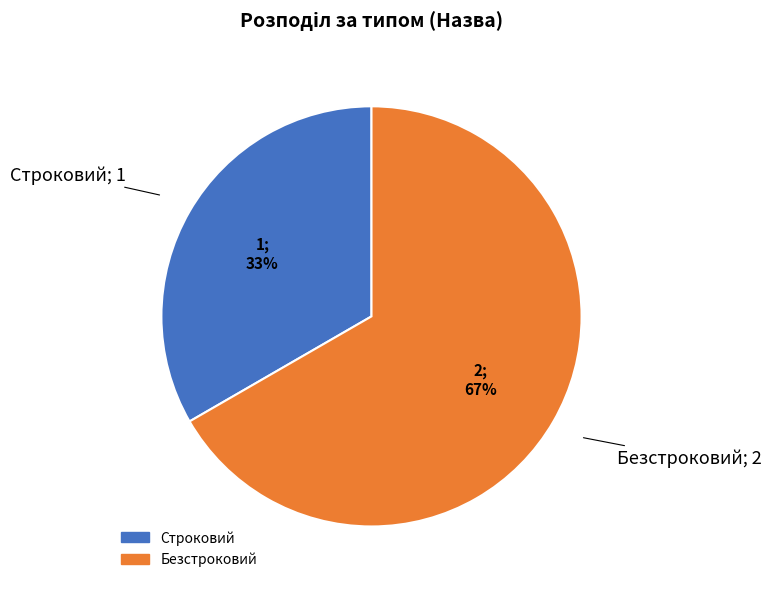

Is the sum of Строковий and Безстроковий greater than half?

Yes